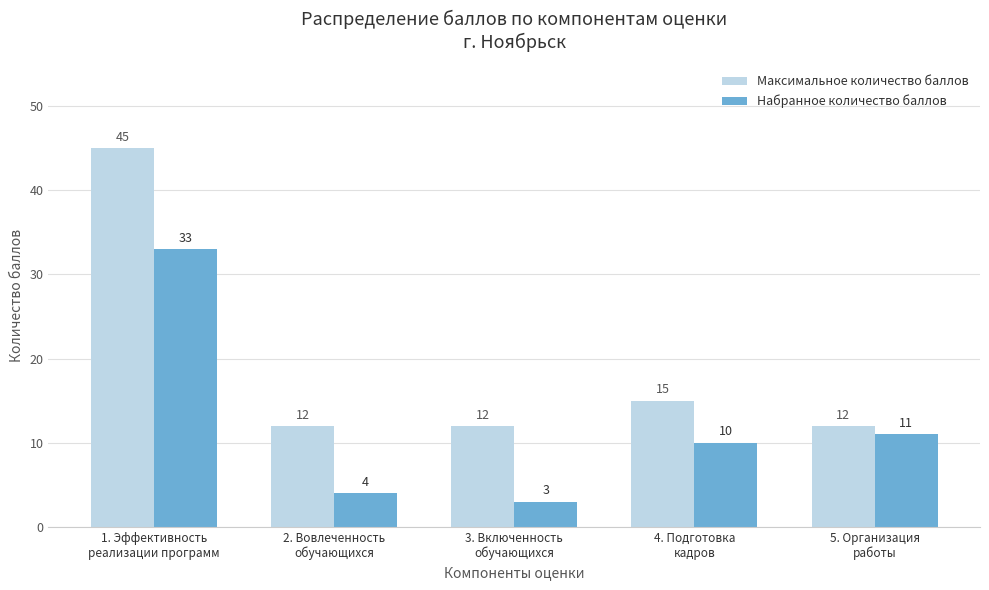

List the series in order of their overall mean, highest first.

Максимальное количество баллов, Набранное количество баллов